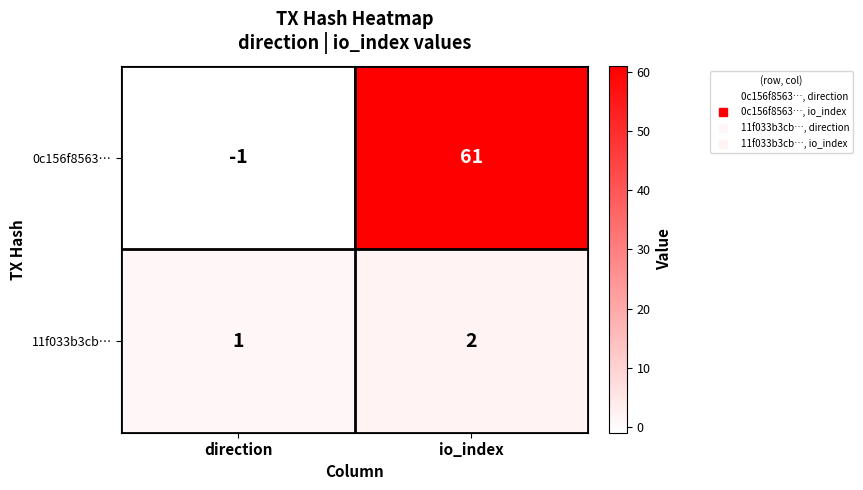

Rank the series at io_index from lowest to highest value.

11f033b3cb…, 0c156f8563…